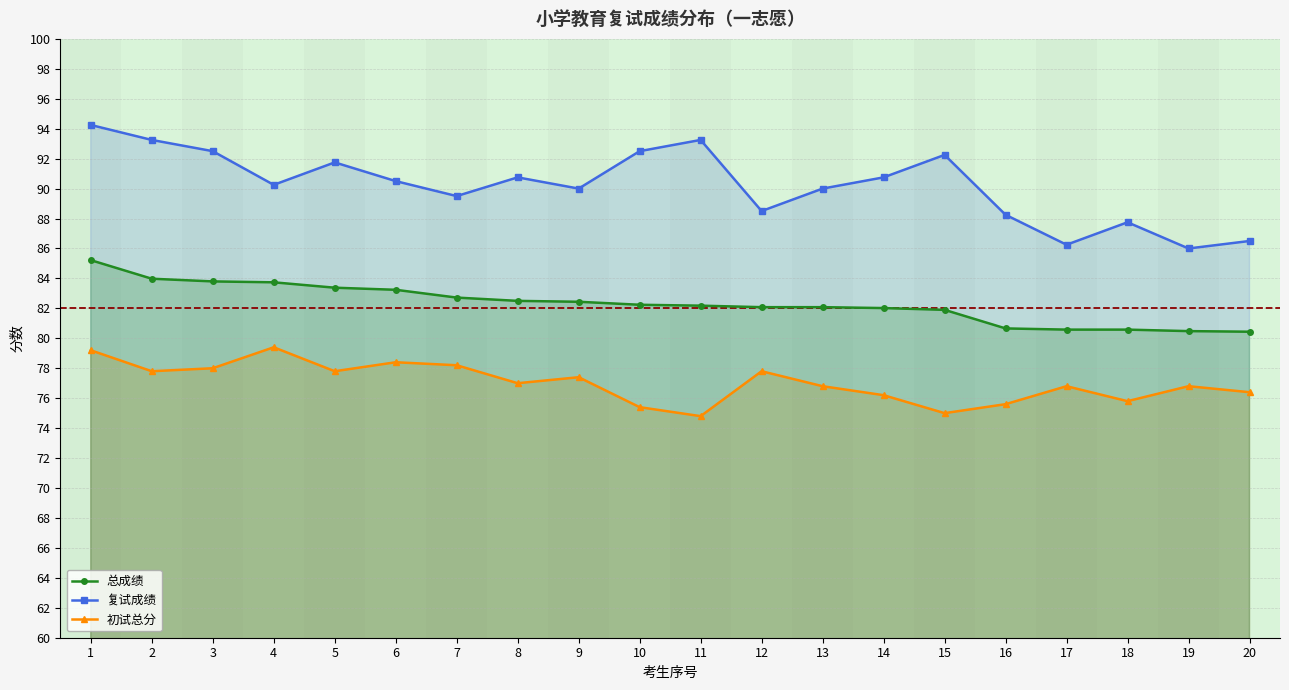

At which category is the sum across all series the highest?

1